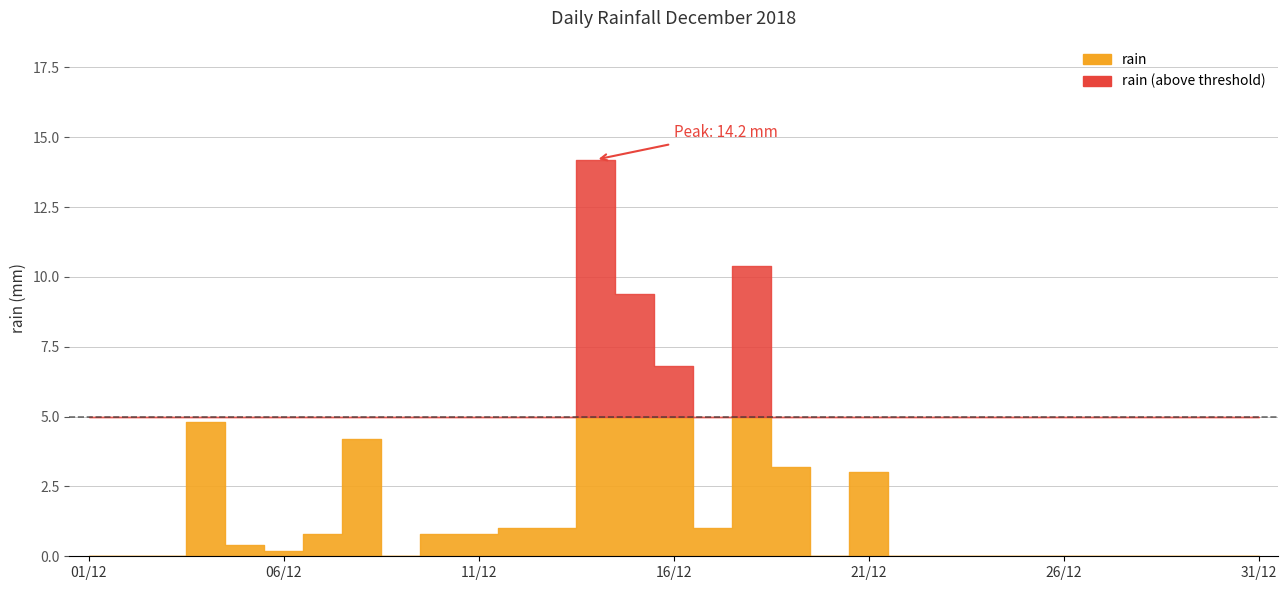

Rank the categories by value from highest to lowest.

2018-12-14, 2018-12-18, 2018-12-15, 2018-12-16, 2018-12-04, 2018-12-08, 2018-12-19, 2018-12-21, 2018-12-12, 2018-12-13, 2018-12-17, 2018-12-07, 2018-12-10, 2018-12-11, 2018-12-05, 2018-12-06, 2018-12-01, 2018-12-02, 2018-12-03, 2018-12-09, 2018-12-20, 2018-12-22, 2018-12-23, 2018-12-24, 2018-12-25, 2018-12-26, 2018-12-27, 2018-12-28, 2018-12-29, 2018-12-30, 2018-12-31